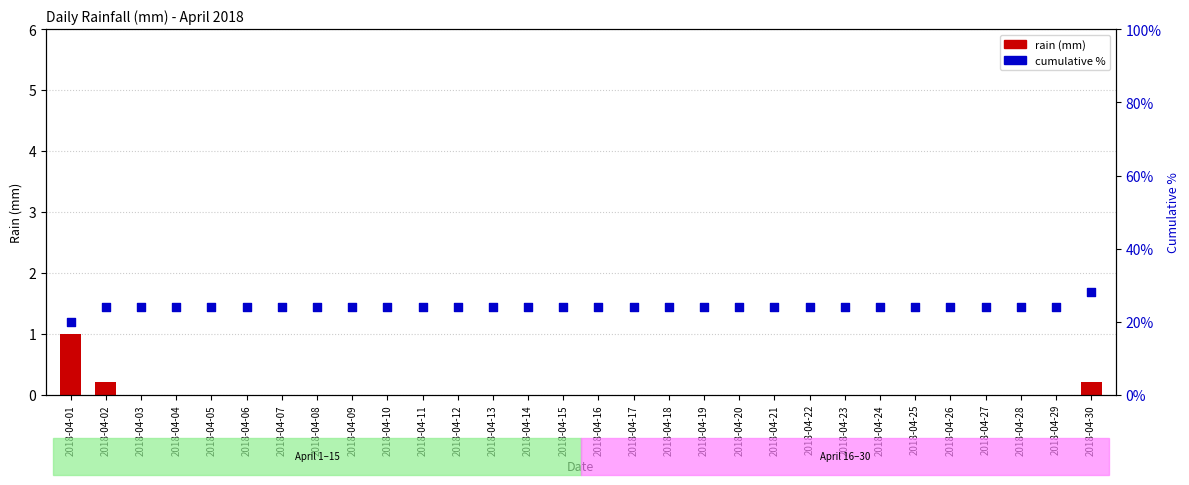

Which series has the largest Y range (max minus min)?

cumulative %